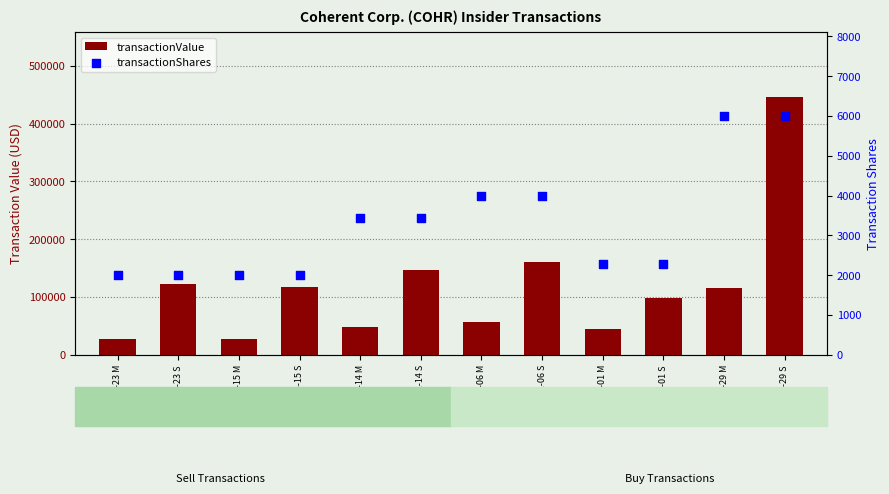

Which series reaches the maximum Y coordinate?

transactionValue